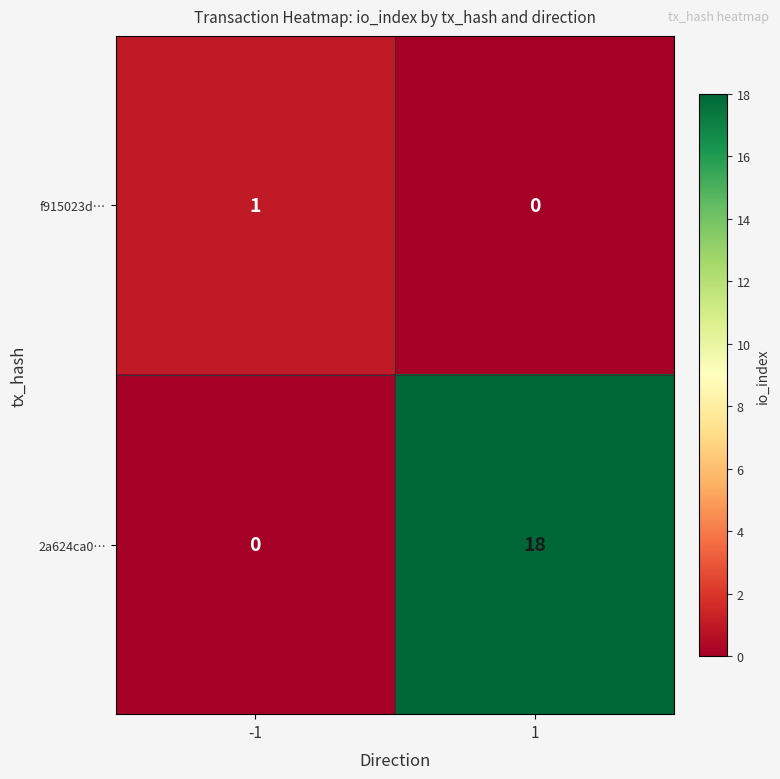

What is the maximum value for 2a624ca0…?

18